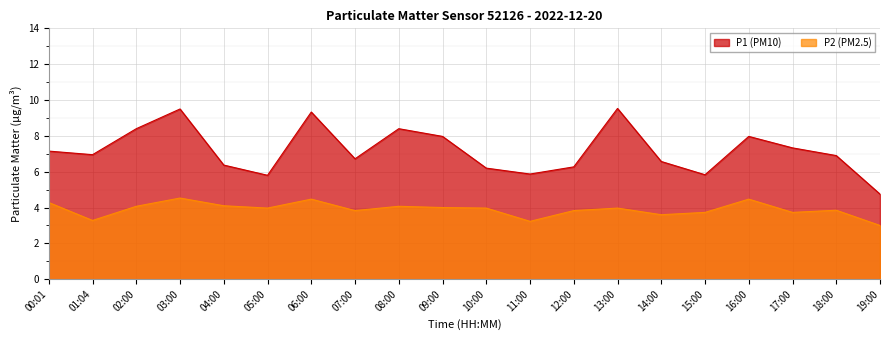

What is the minimum value for P1?

4.8